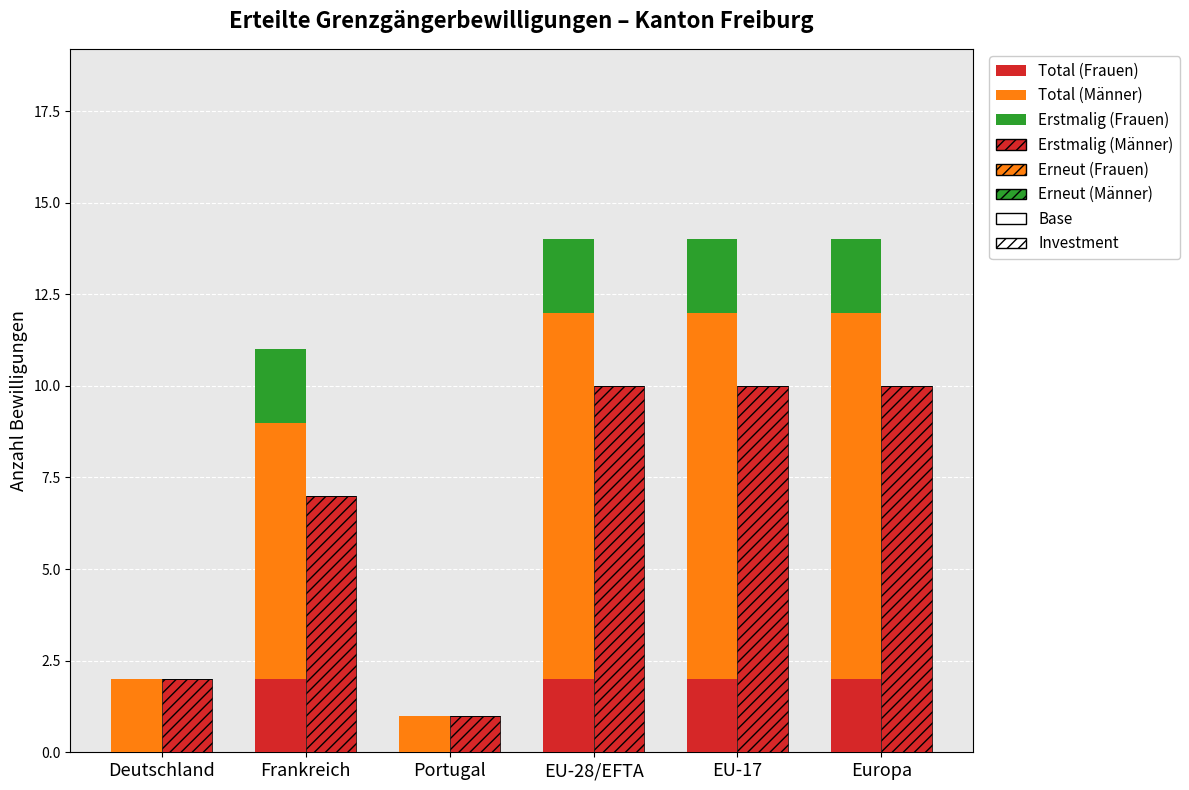

What is the lowest value of the Total (Männer) series?

1